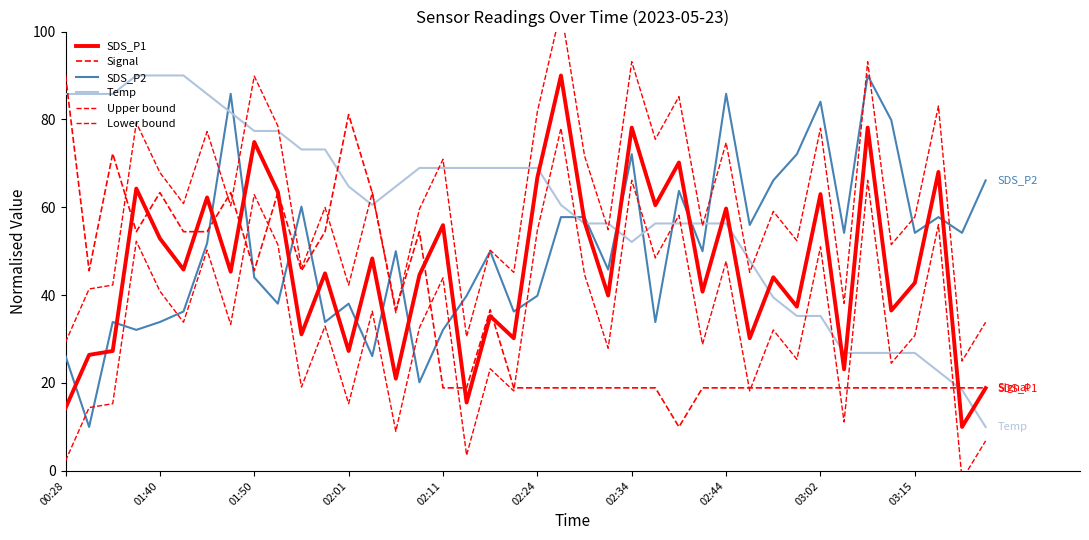

True or false: Upper bound and Lower bound cross at least once.

False